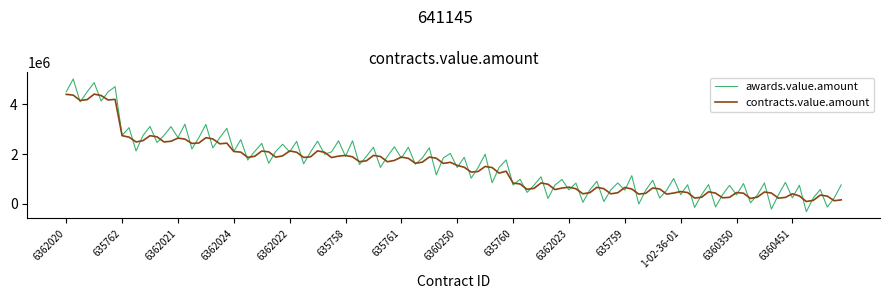

Rank the series by their maximum value, from highest to lowest.

awards.value.amount, contracts.value.amount